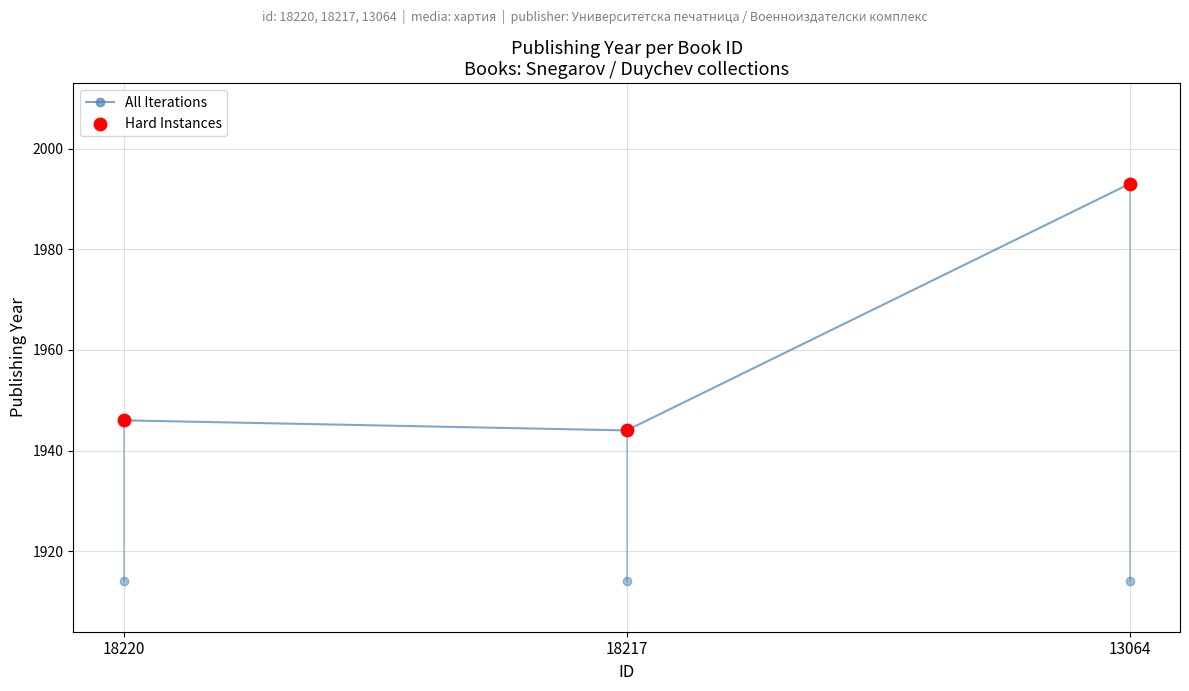

Between 13064 and 18217, which is larger?

13064